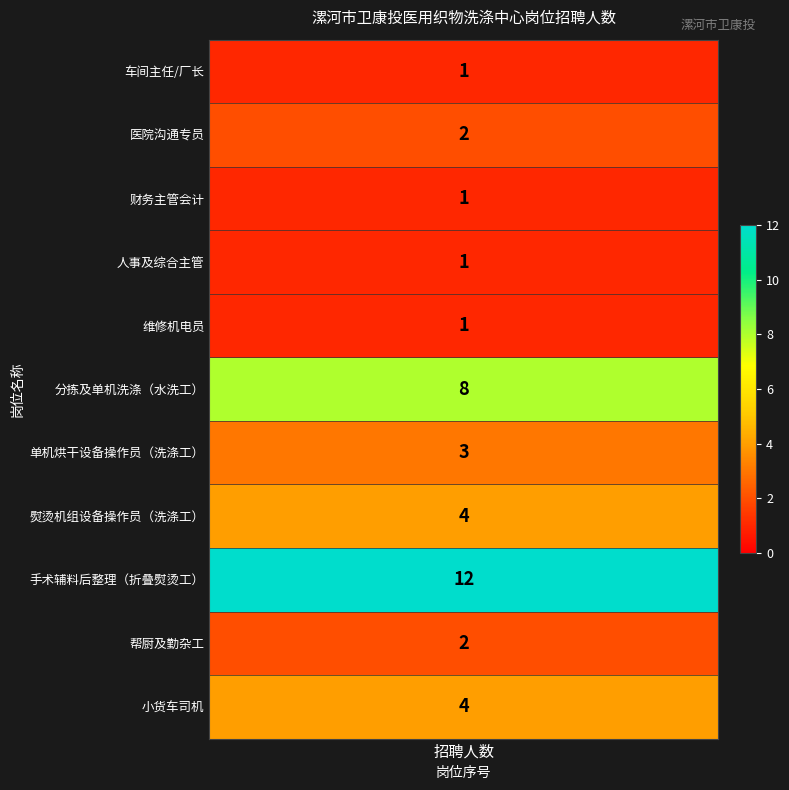

What is the approximate value at 单机烘干设备操作员（洗涤工）?

3